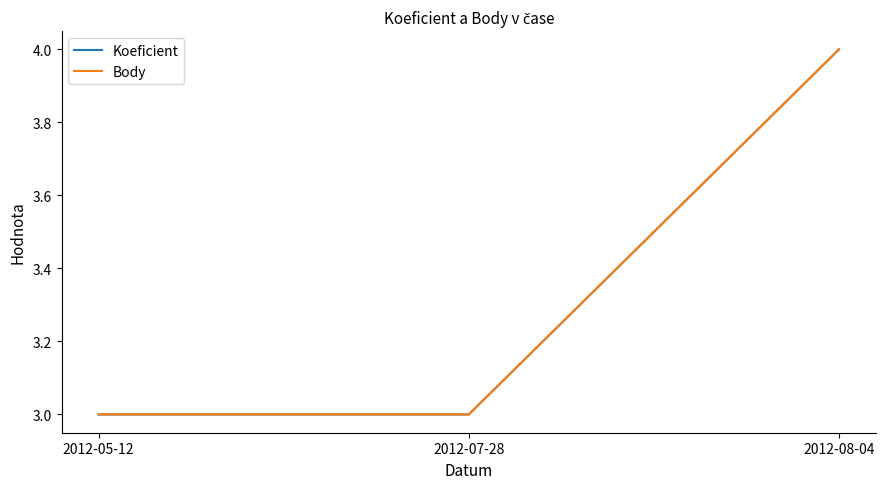

True or false: Koeficient has a value of 3 at 2012-05-12.

True